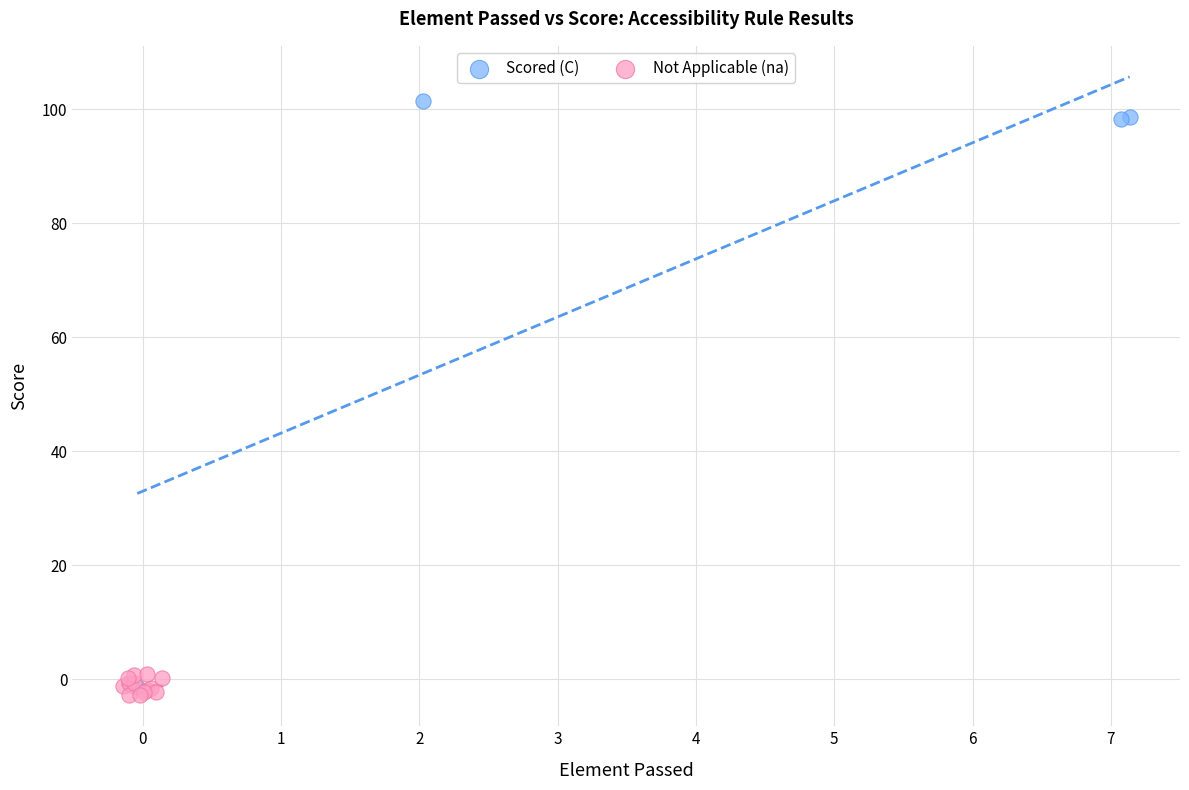

Which series reaches the maximum Y coordinate?

Scored (C)